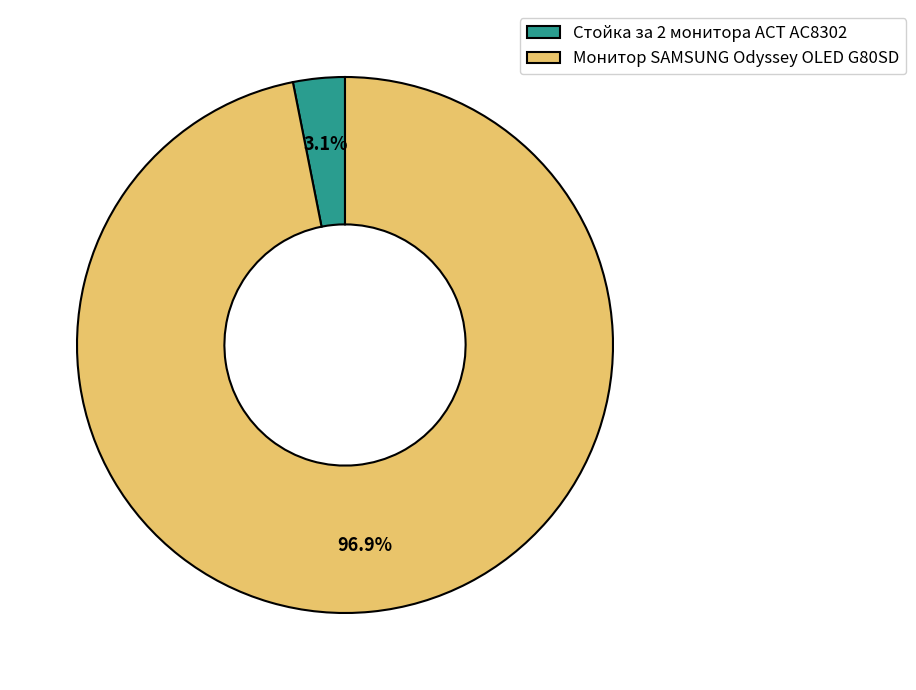

Combined, what portion of the pie is Стойка за 2 мониторa ACT AC8302 and Монитор SAMSUNG Odyssey OLED G80SD?

100.0%